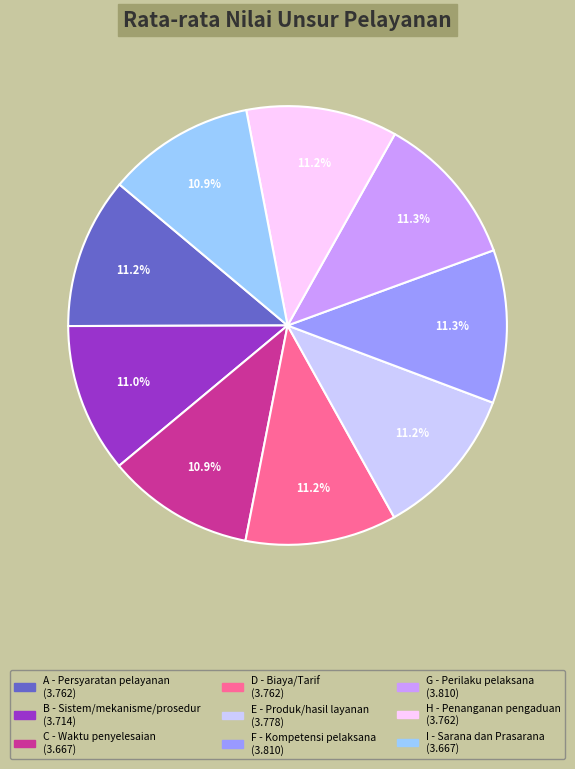

What portion of the pie excludes G - Perilaku pelaksana?

88.7%